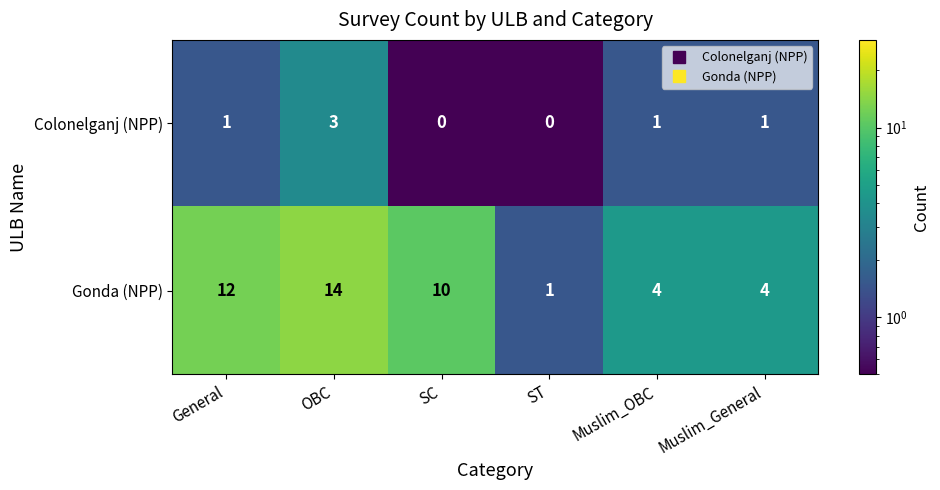

What is the average value of the Gonda (NPP) series?

8